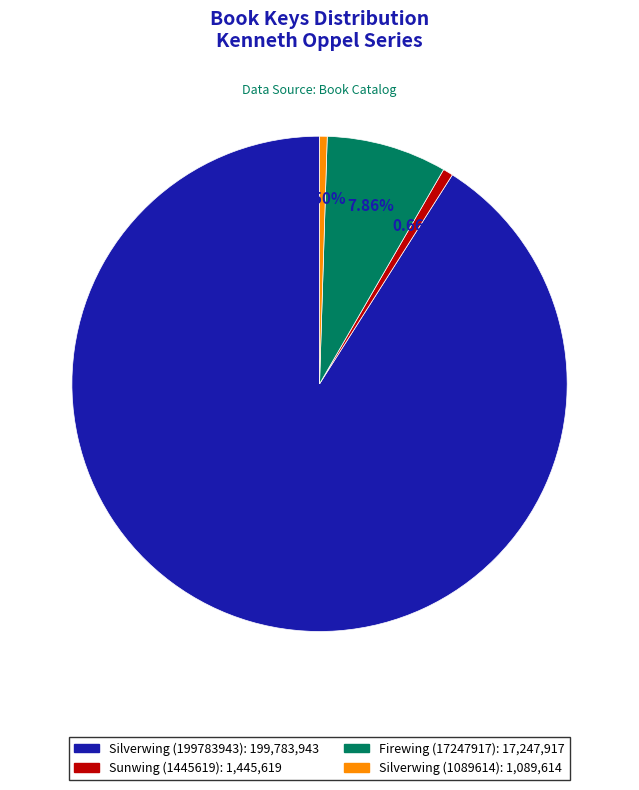

To the nearest percent, what is the average slice percentage?

25%